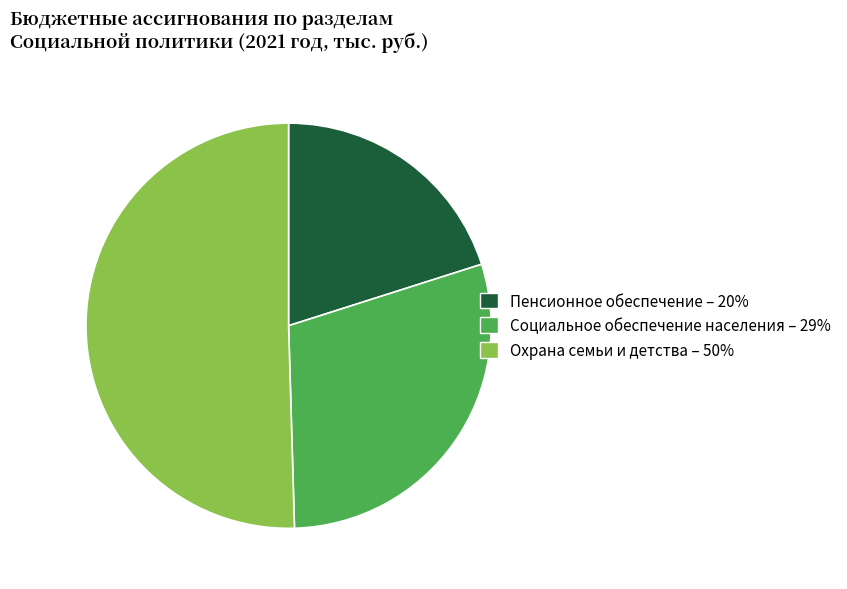

Which slice is the largest?

Охрана семьи и детства